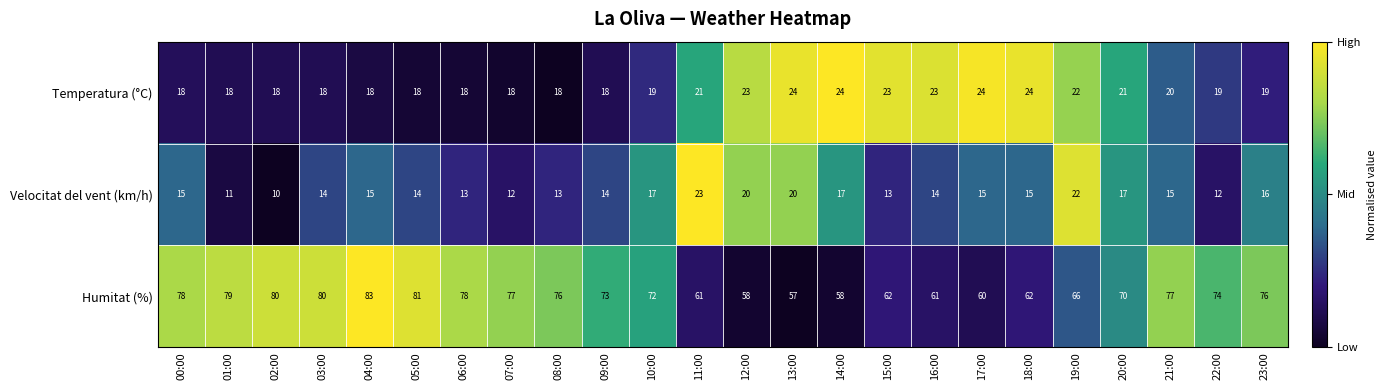

What is the greatest value displayed?

83